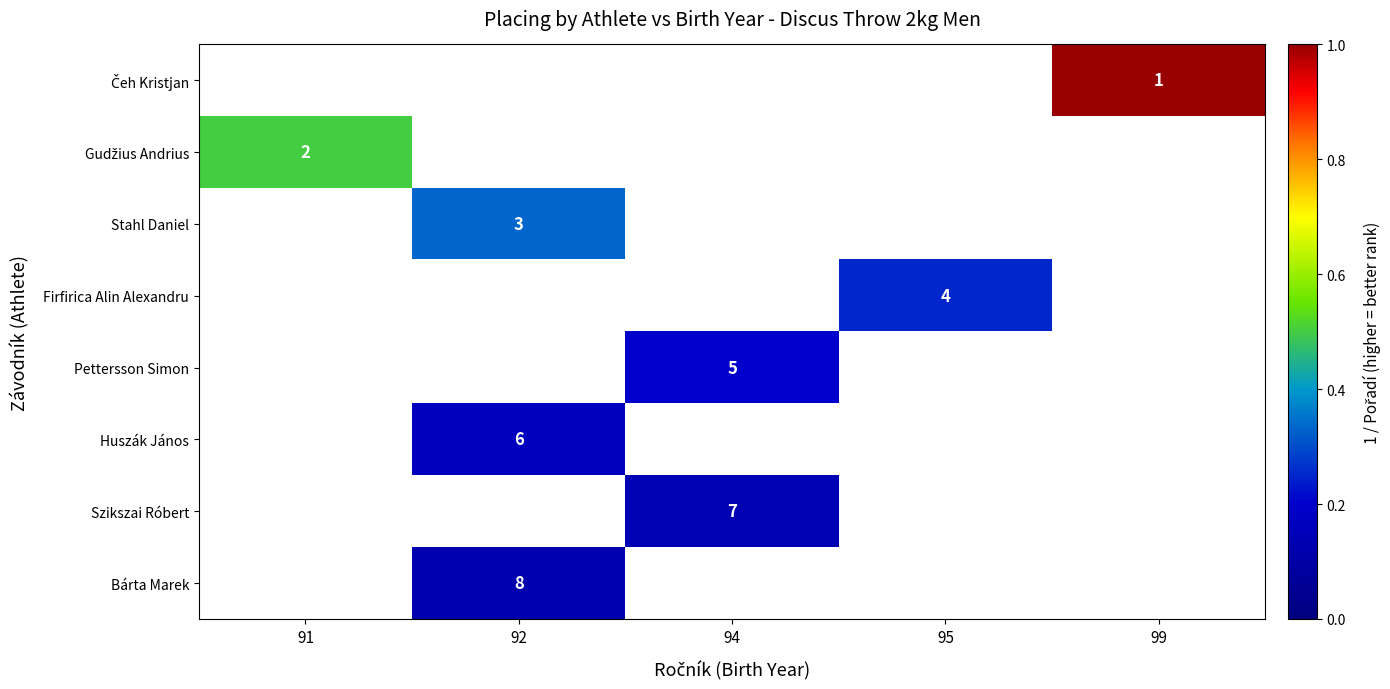

How many categories are shown in the chart?

5